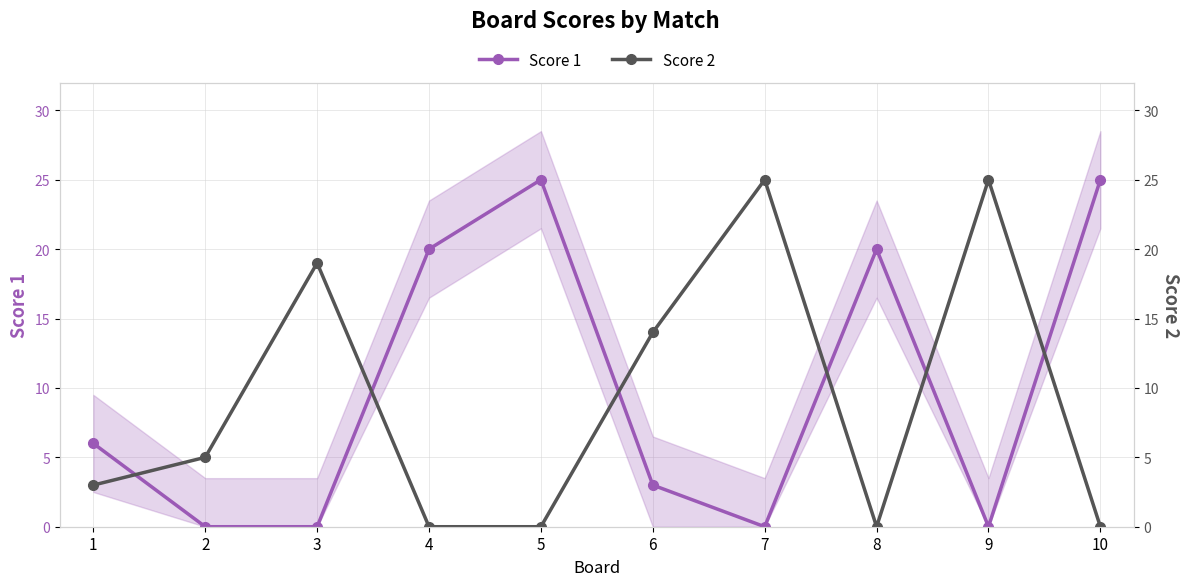

Is this an area chart (filled region under the line)?

No